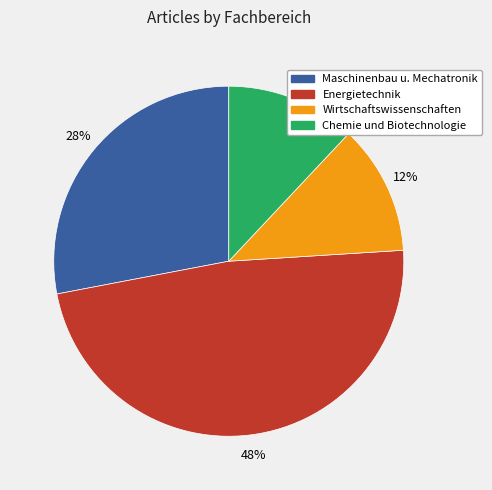

To the nearest percent, what is the average slice percentage?

25%